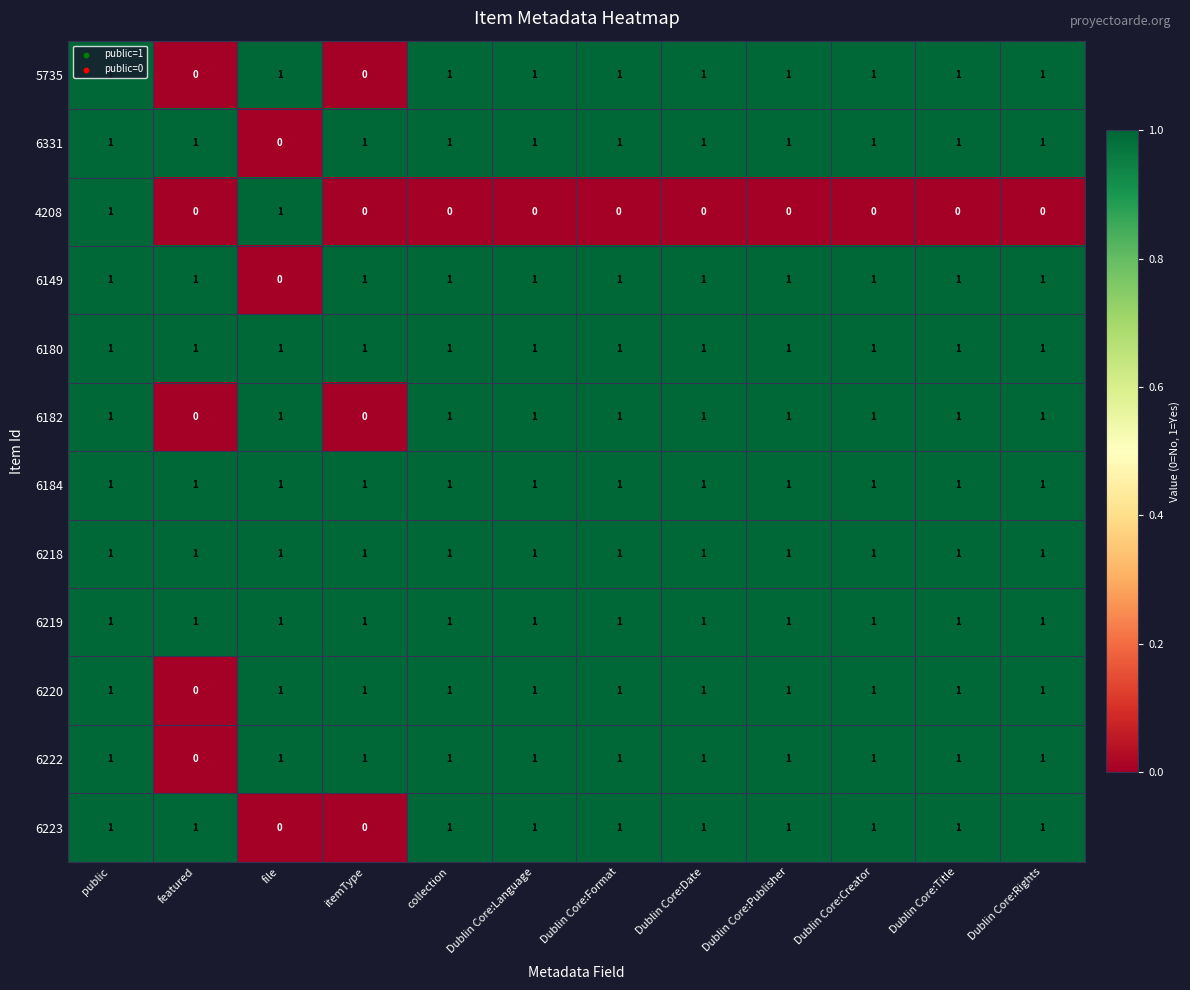

What is the total value across all series at Dublin Core:Language?

11